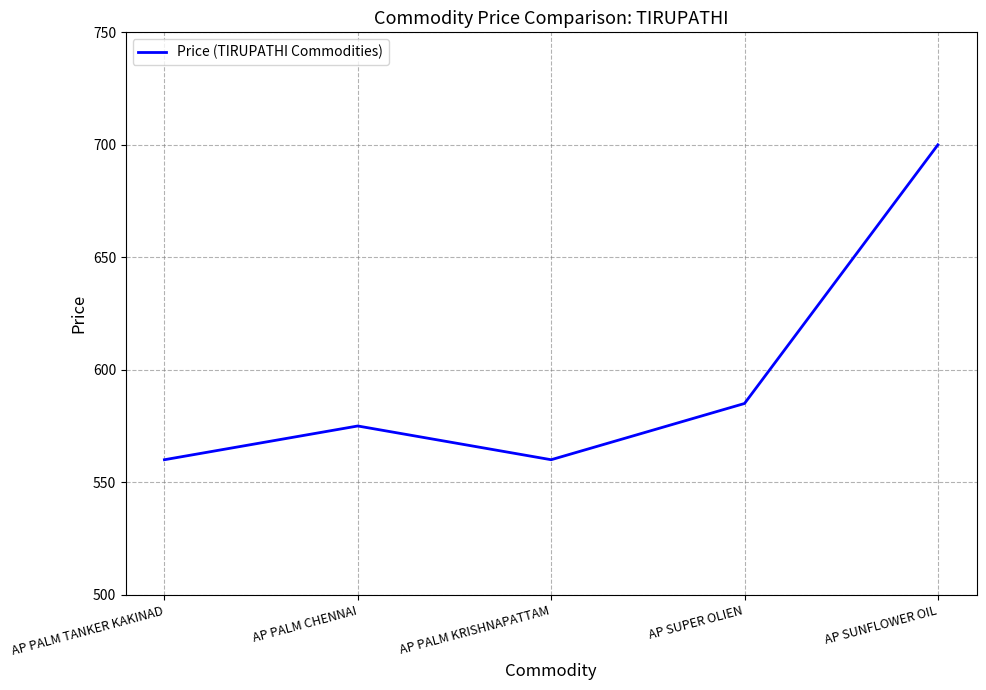

Which has a higher value, AP PALM CHENNAI or AP PALM KRISHNAPATTAM?

AP PALM CHENNAI